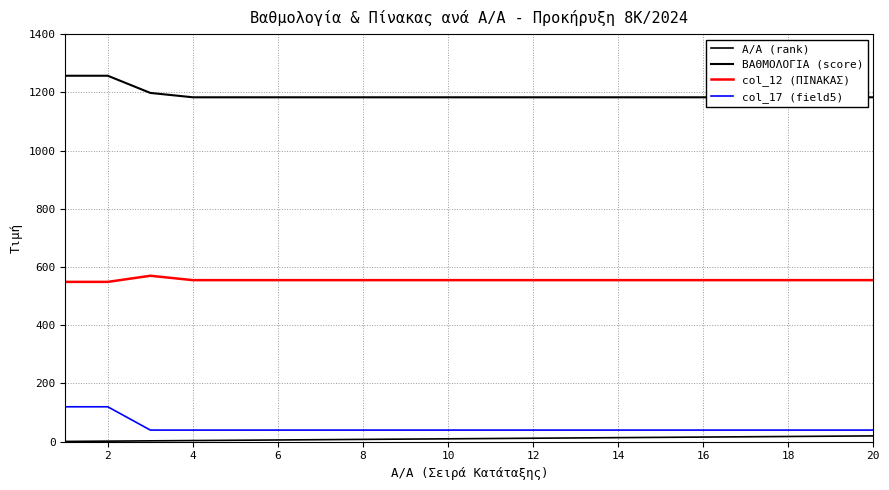

True or false: col_12 (ΠΙΝΑΚΑΣ) has more than 0 points higher than both neighbors.

True